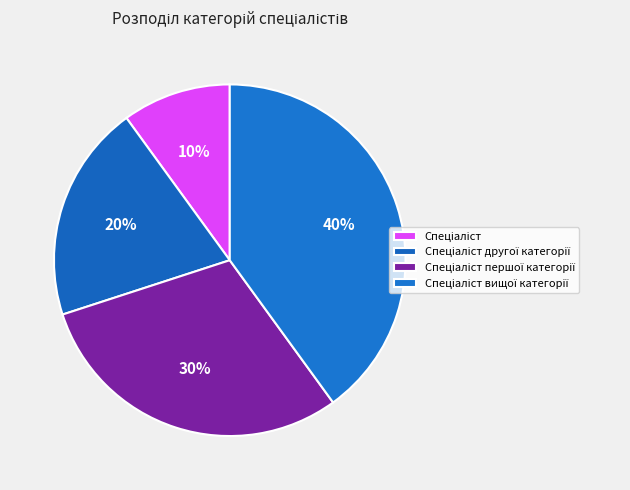

How many segments does this pie chart have?

4